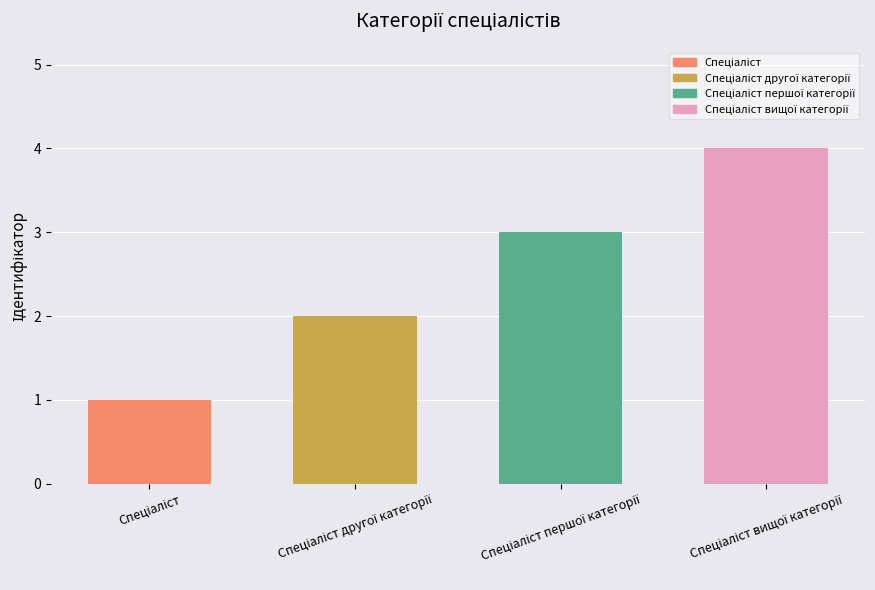

How many bars are there in total?

4